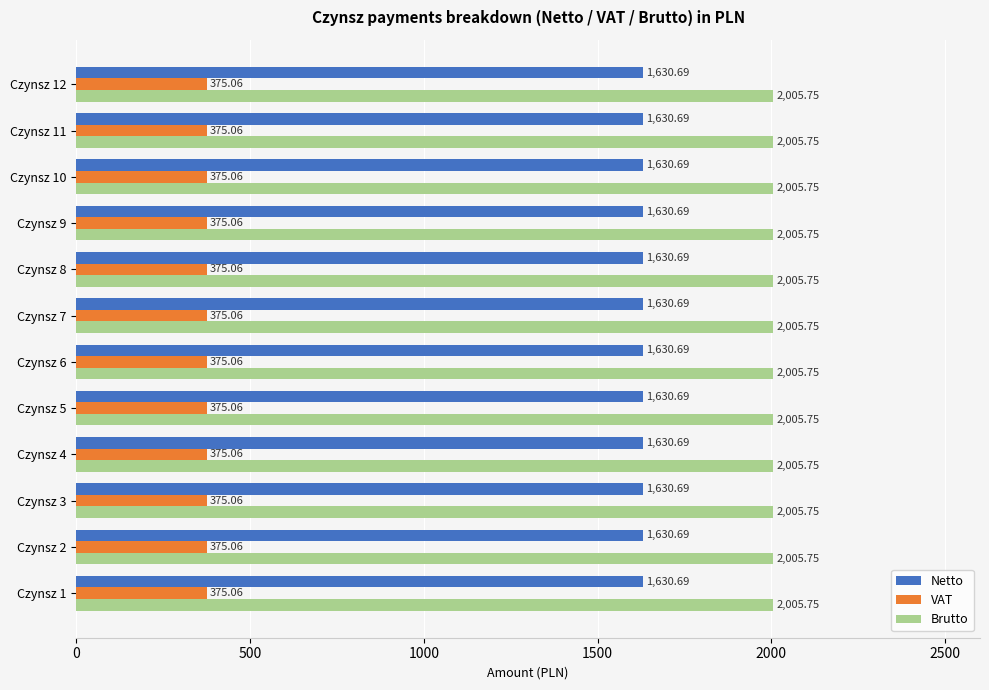

What is the sum of the Netto values at Czynsz 8 and Czynsz 9?

3261.4